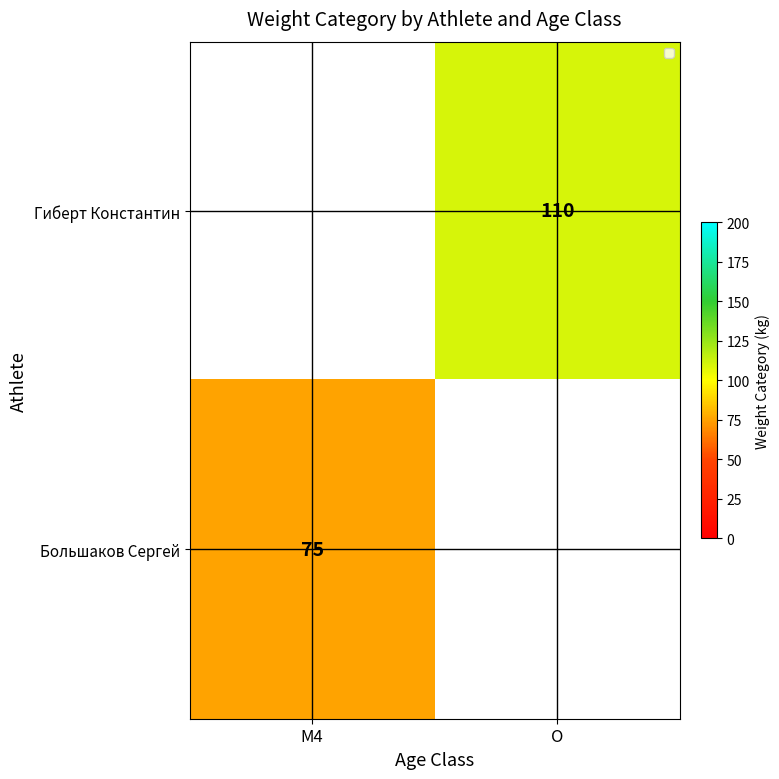

True or false: Гиберт Константин has a value of 196 at O.

False